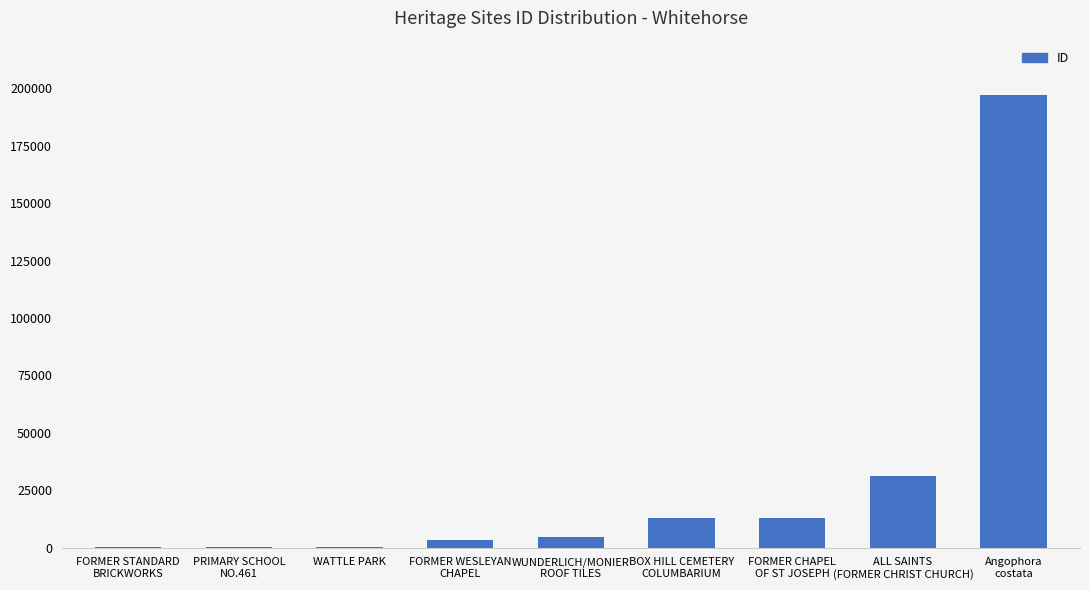

What is the sum of all values?

262539